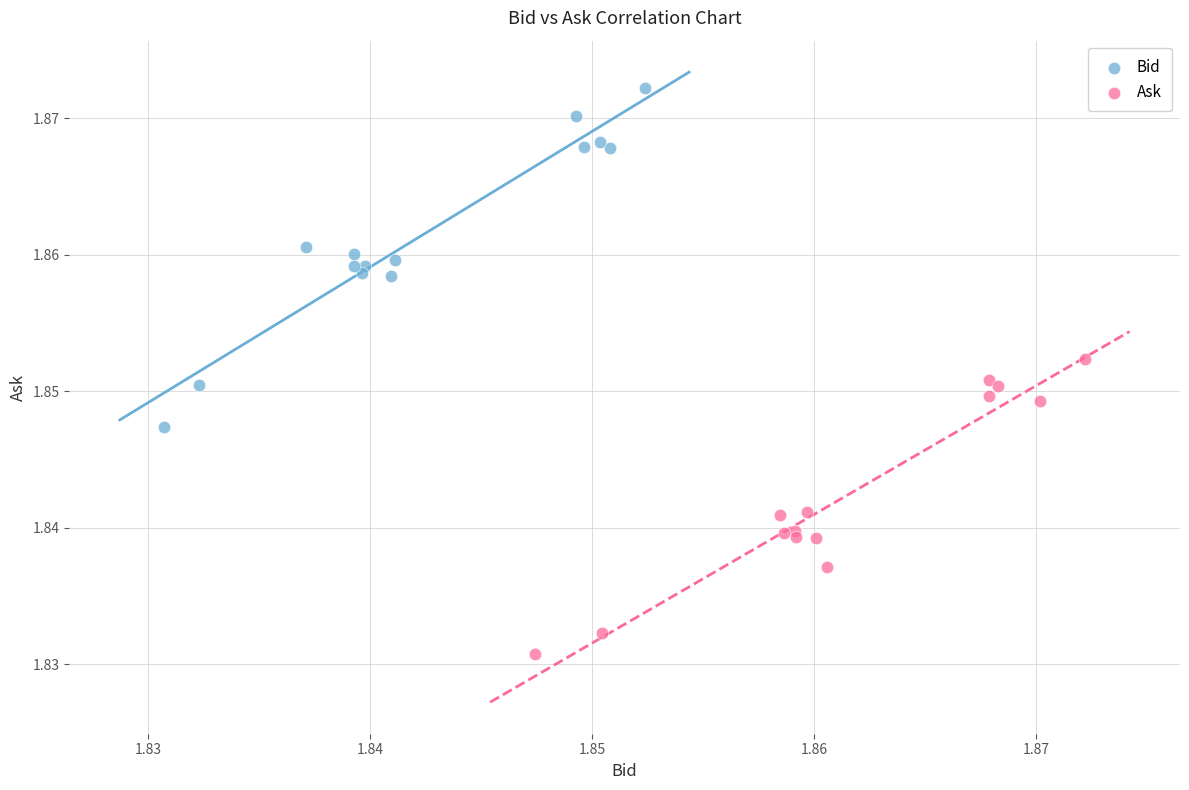

Which series has the widest spread of Y values?

Bid